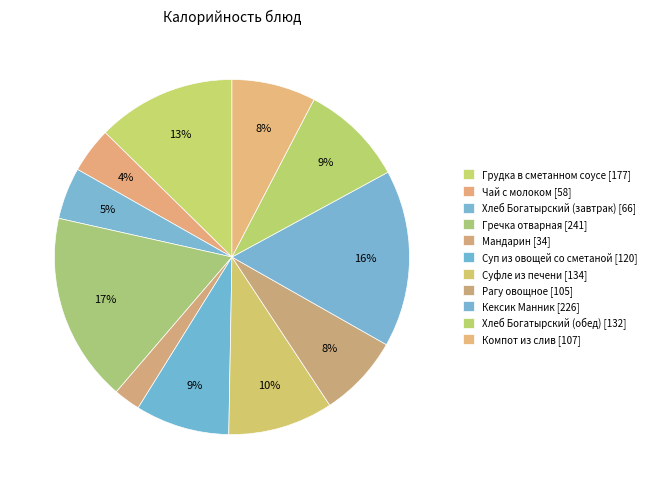

Is there any slice that represents more than half of the pie?

No